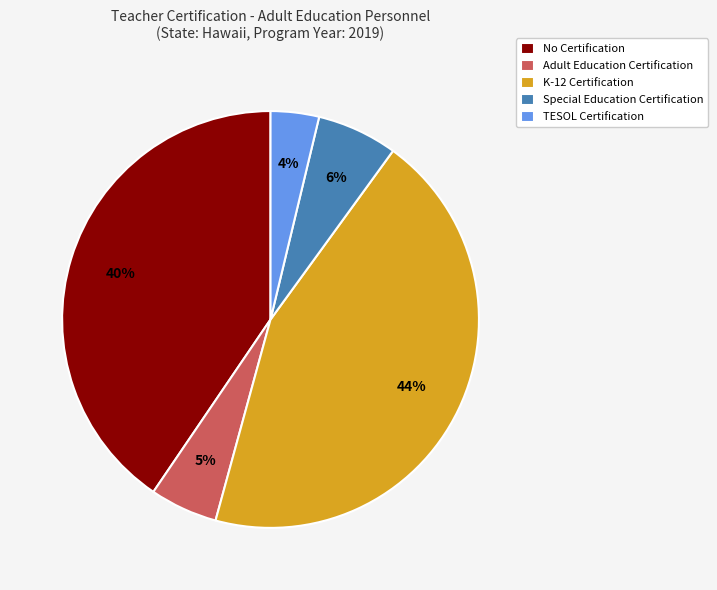

Rank the categories by value from highest to lowest.

K-12 Certification, No Certification, Special Education Certification, Adult Education Certification, TESOL Certification